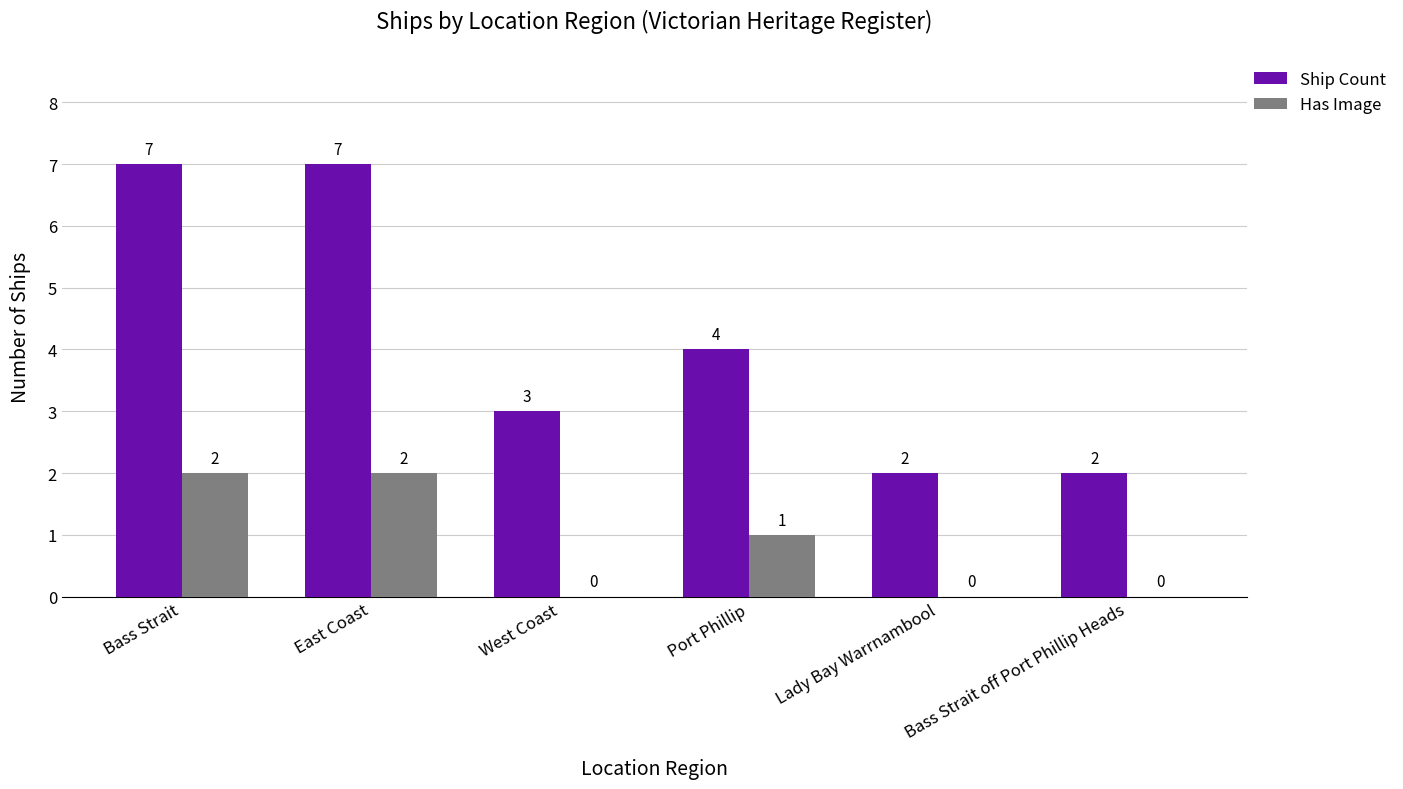

What is the total value across all series at East Coast?

9